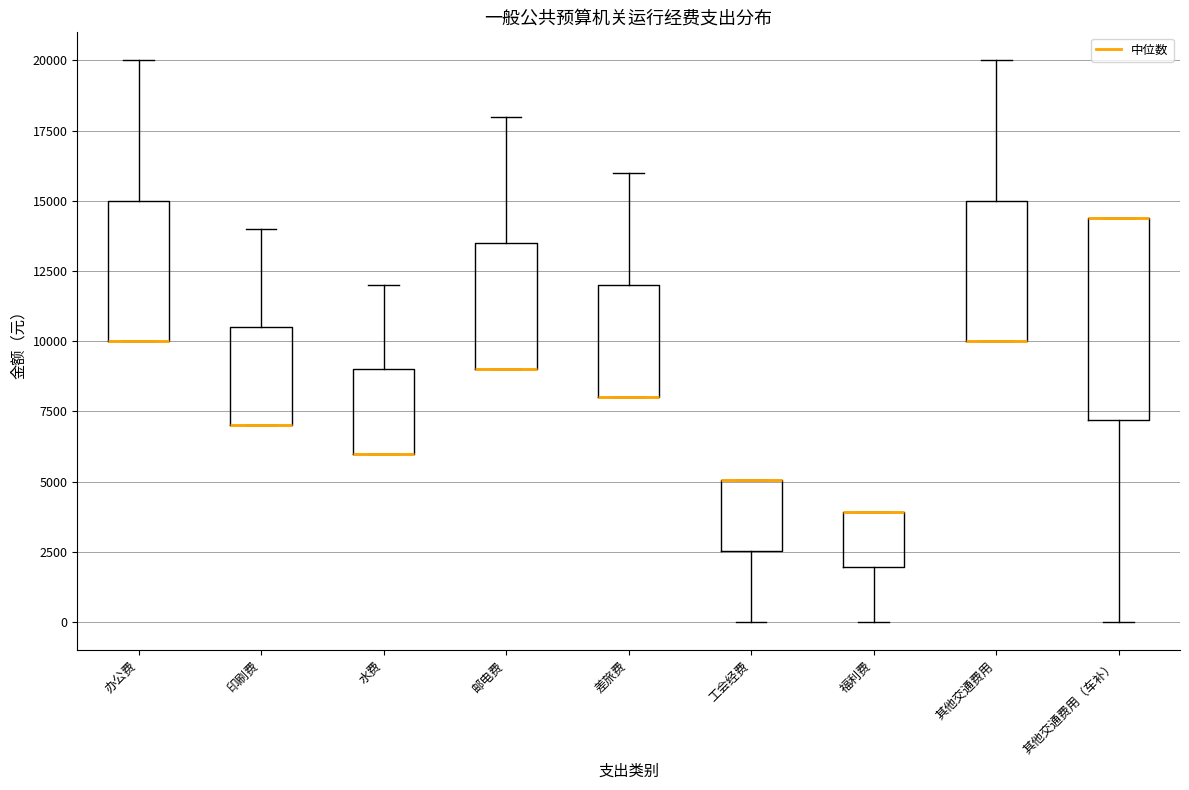

Where is the lower edge of the box for 其他交通费用（车补） on the y-axis? The values are not printed on the chart, so give them approximately, as read against the axis.

7000